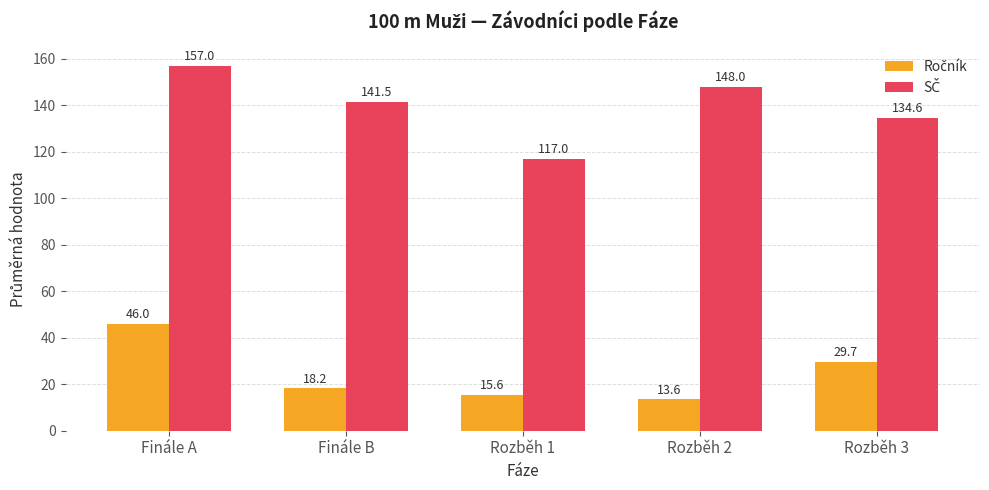

What is the spread (max minus min) of values at Rozběh 3?

104.9